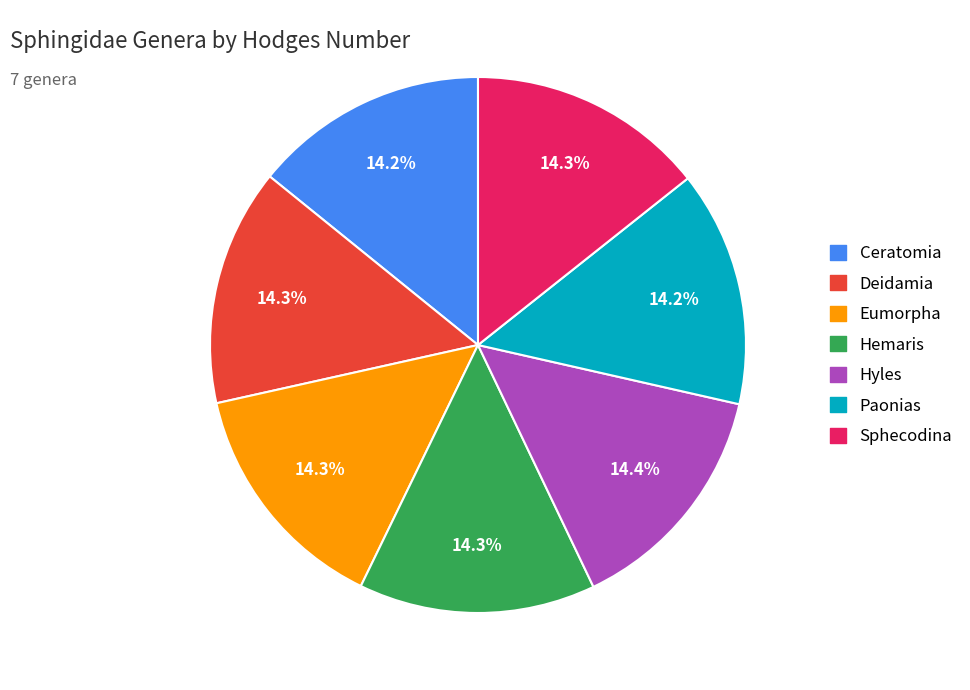

Is it true that Hyles is 14% of the pie?

True